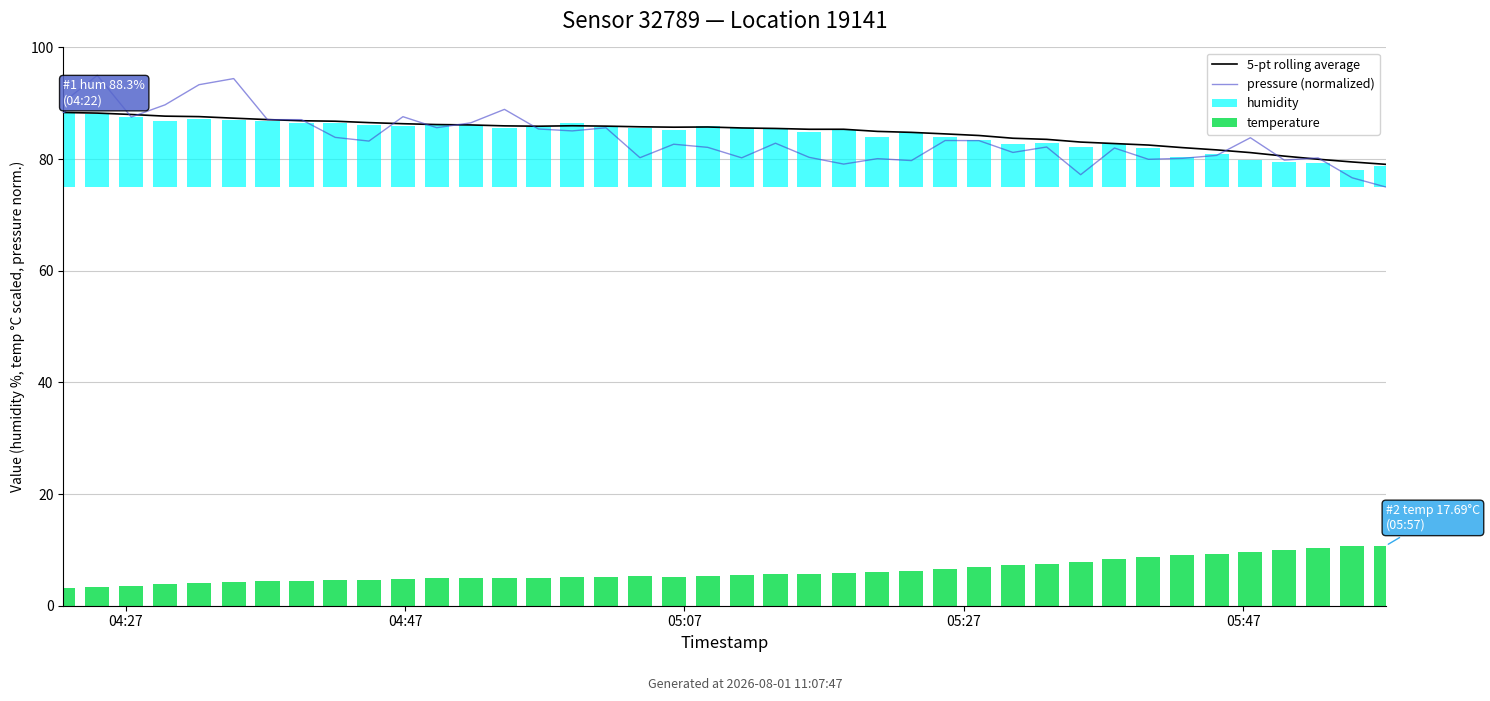

True or false: pressure (normalized) has a value of 141.8 at 21.

False